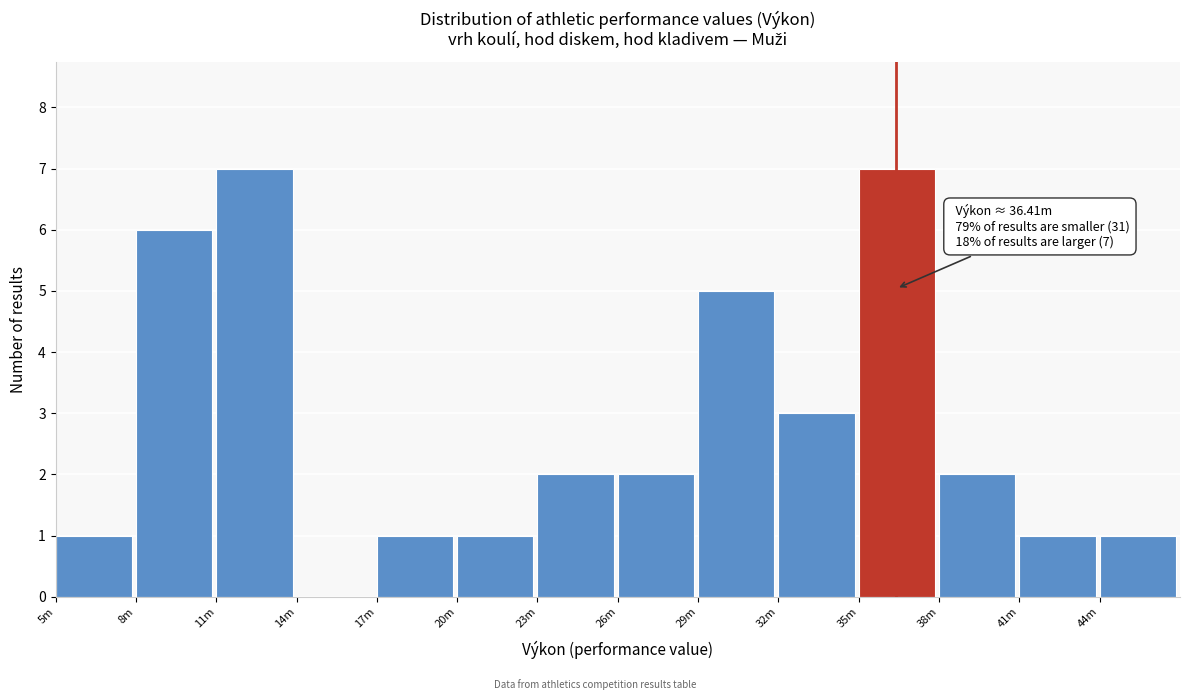

Reading left to right, transcribe all the data shown in this chart.

5m=1	8m=6	11m=7	14m=0	17m=1	20m=1	23m=2	26m=2	29m=5	32m=3	35m=7	38m=2	41m=1	44m=1